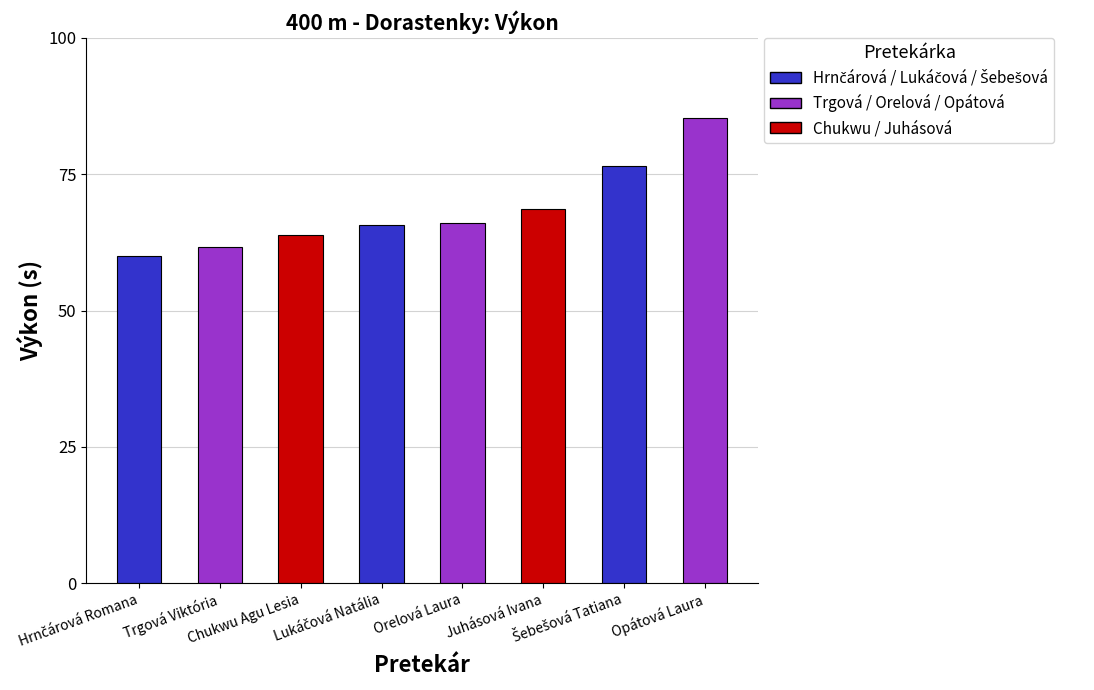

What is the minimum value shown in the chart?

60.1